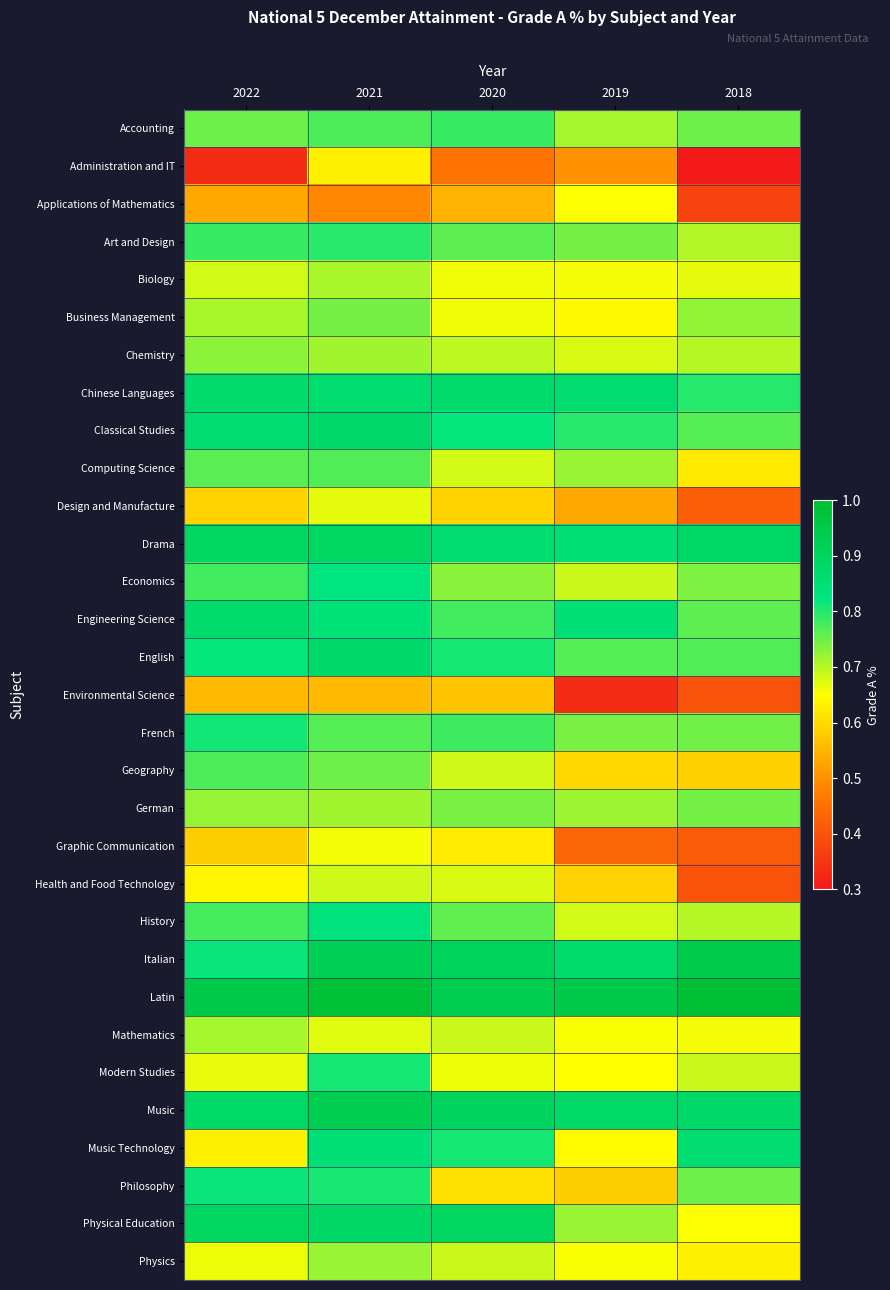

Count the number of data series in this chart.

31